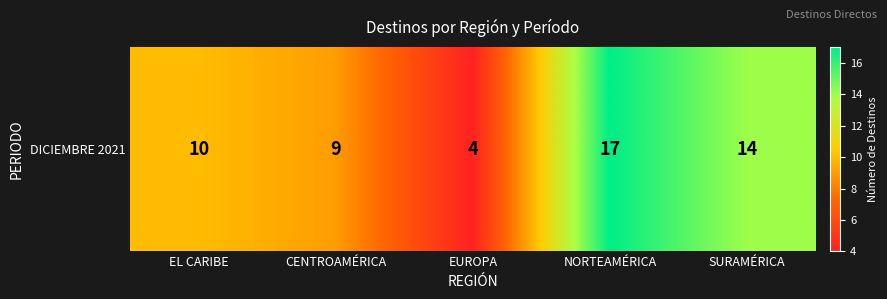

Is it true that the value at NORTEAMÉRICA is 17?

True